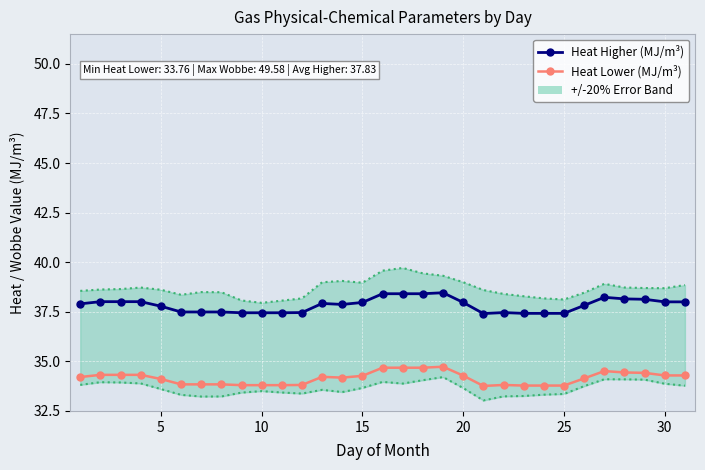

True or false: Heat Lower (MJ/m³) has more than 1 interior local peaks.

True